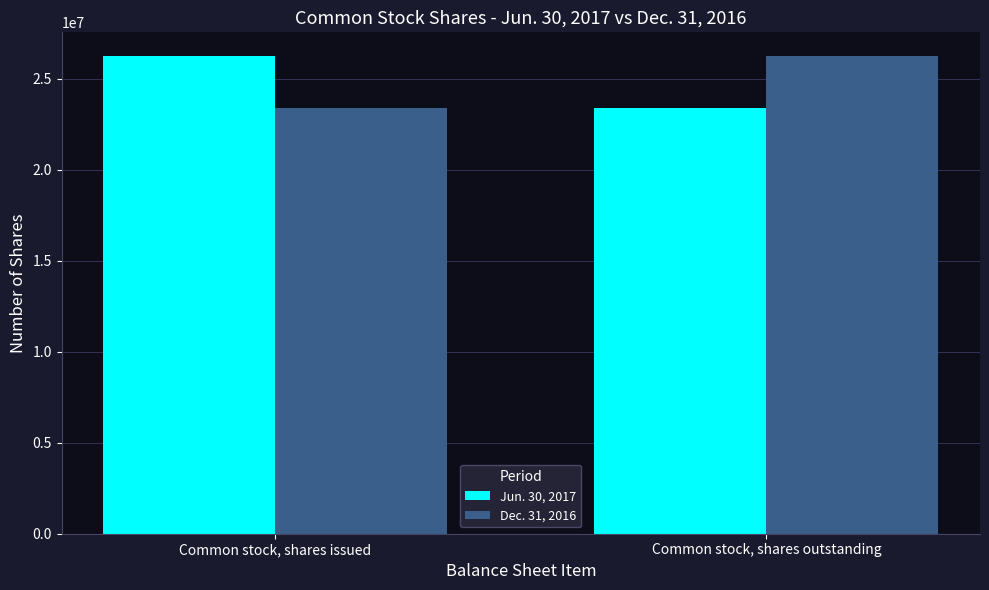

What is the total value across all series at Common stock, shares issued?

49612591